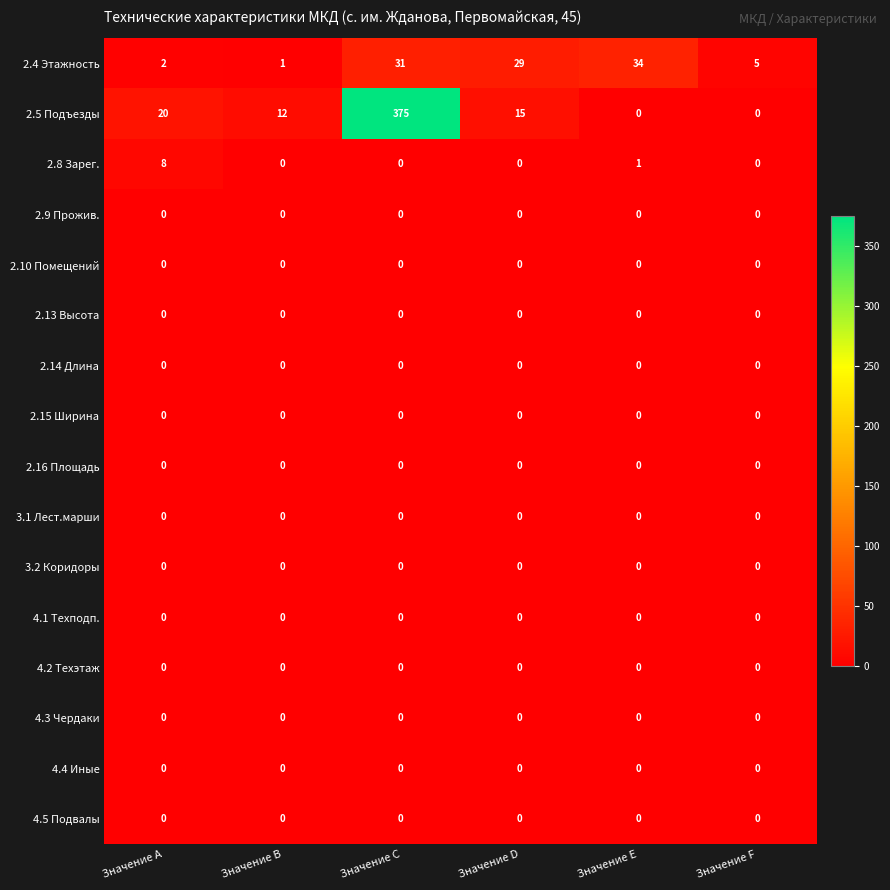

Which series has the largest range (max minus min)?

2.5 Подъезды